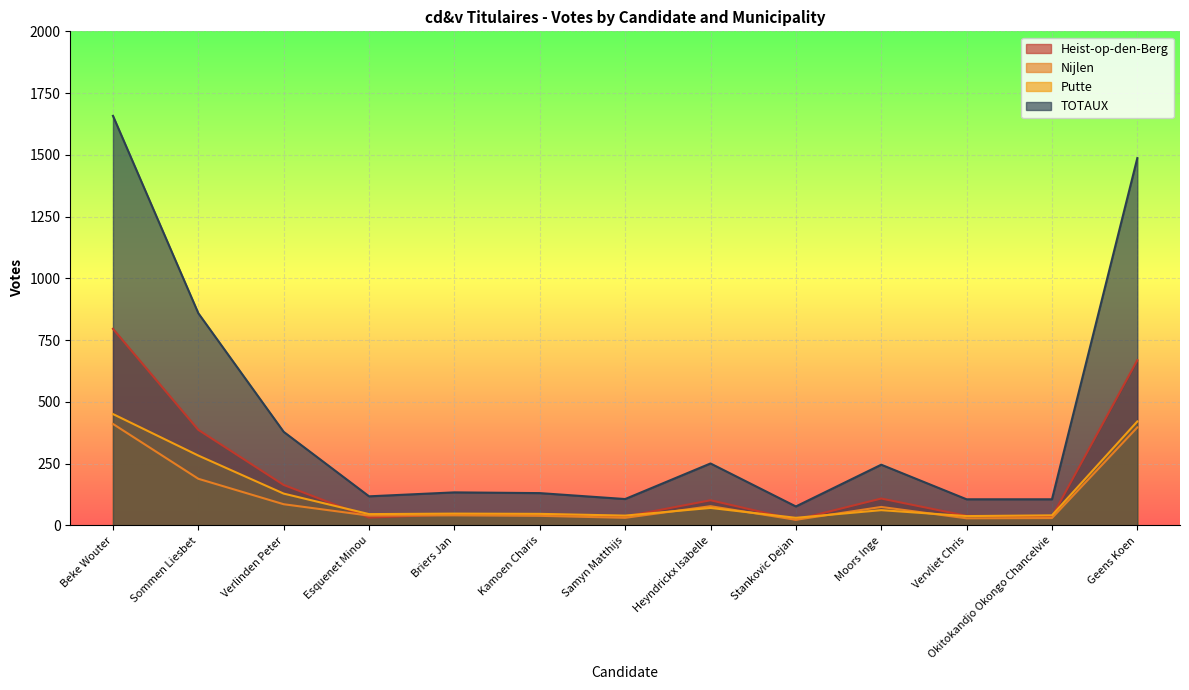

The value of TOTAUX at Verlinden Peter is 379. True or false?

True